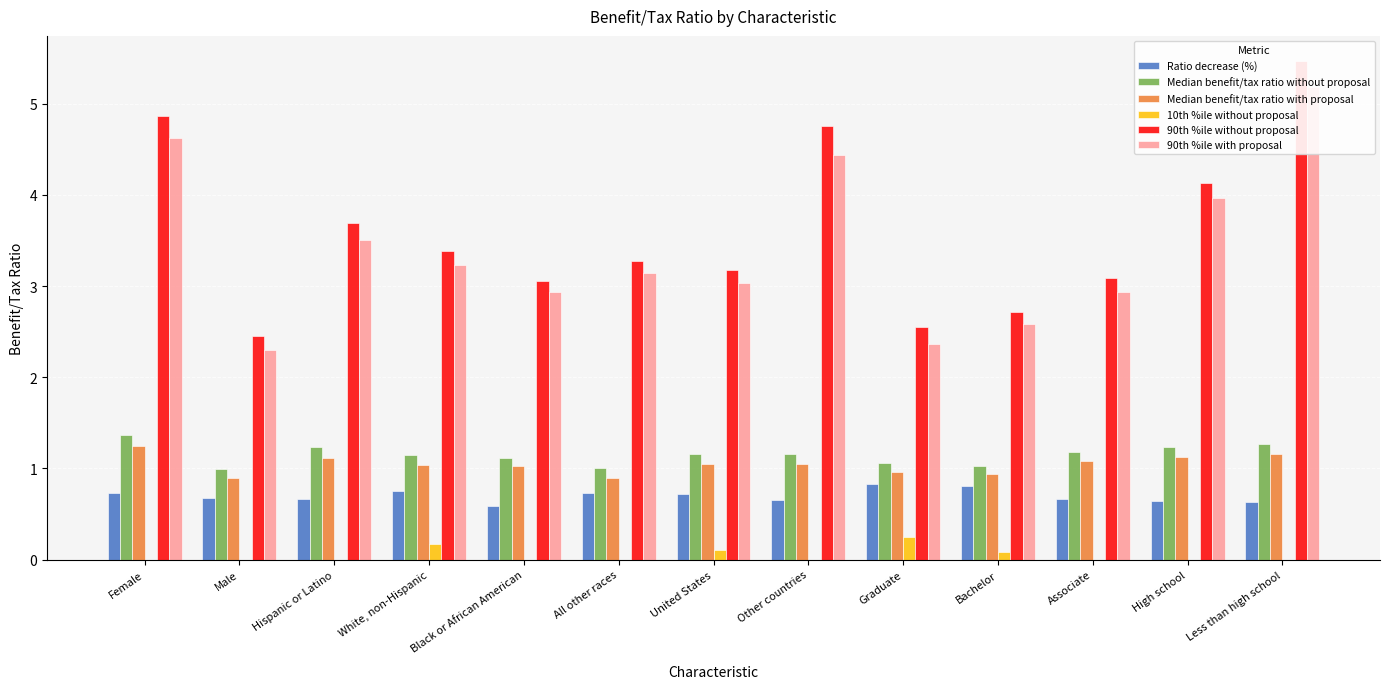

What is the value of the Median benefit/tax ratio without proposal bar at the 2nd from the left?

1.0